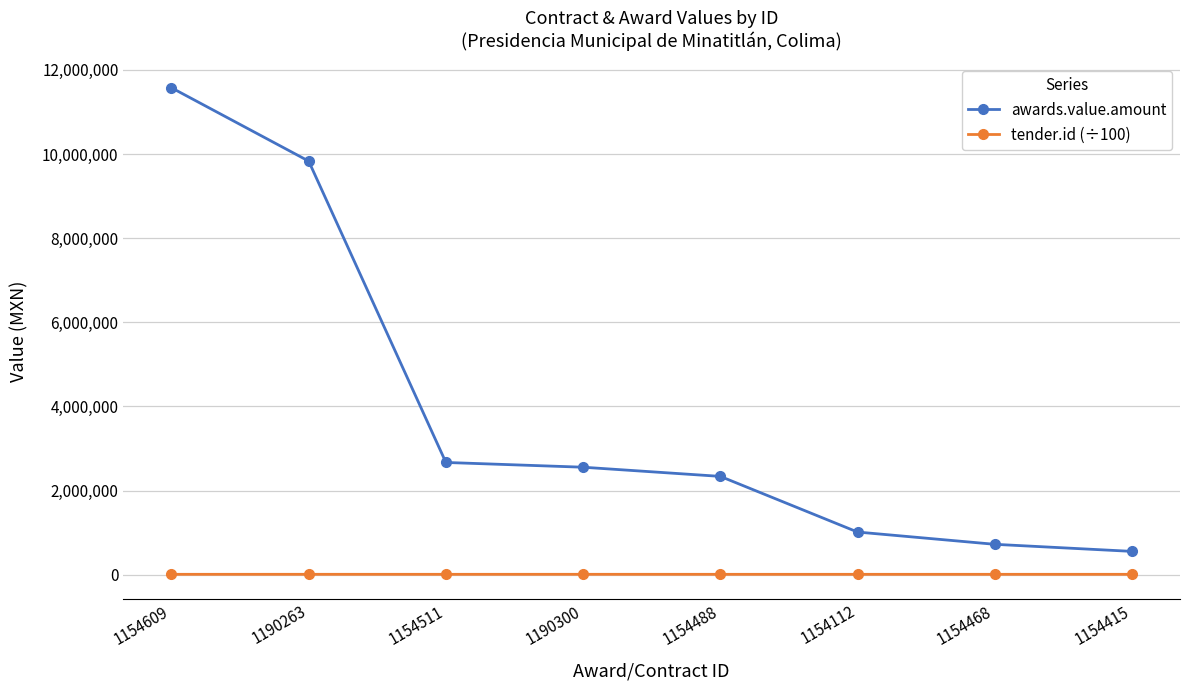

True or false: awards.value.amount has more than 2 points higher than both neighbors.

False